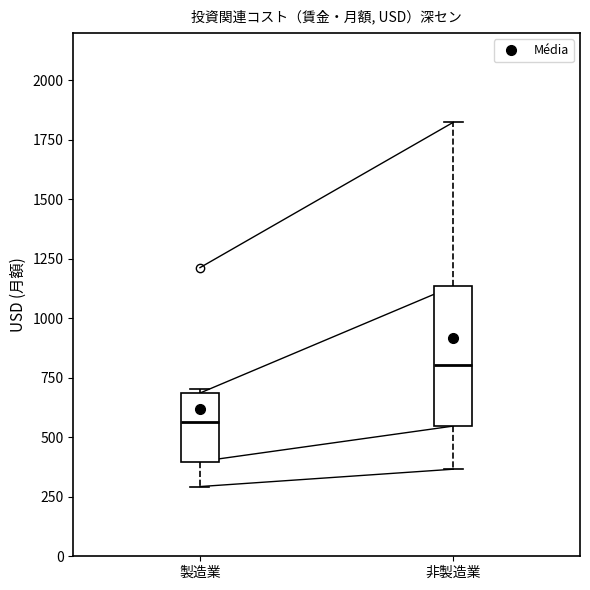

Reading left to right, read every box against the y-axis: the position of its median line, the range the box covers, and the ends of its whiskers. The values are not printed on the chart, so give them approximately, as read against the axis.

製造業: median 550, box 400 to 700, whiskers 300 to 700 (just above the box's upper edge)
非製造業: median 800, box 550 to 1150, whiskers 350 to 1800